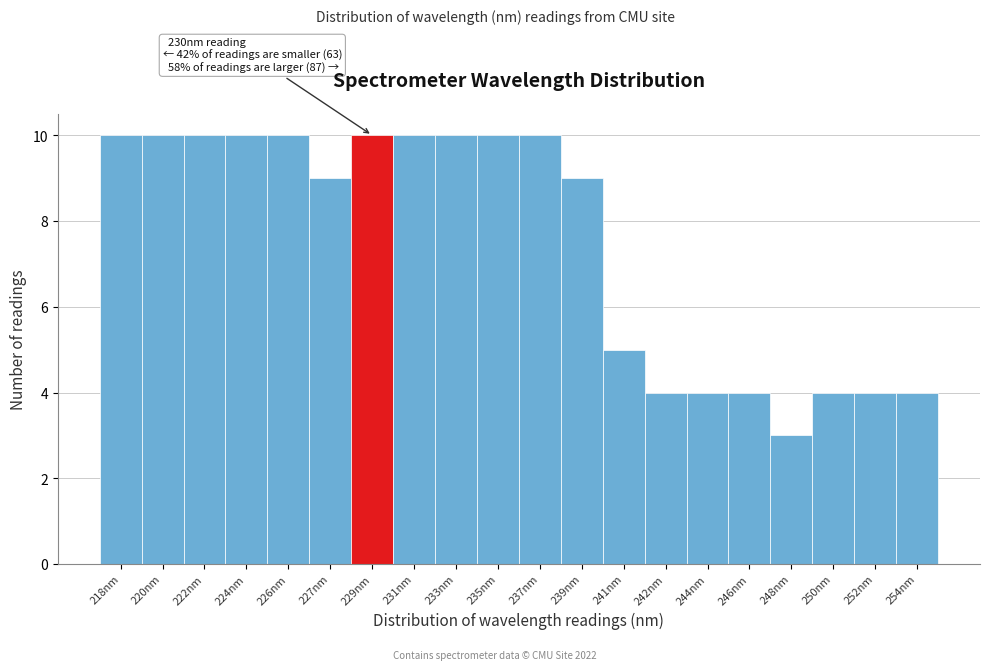

Reading right to left, what are all the values shown in this chart?

4	4	4	3	4	4	4	5	9	10	10	10	10	10	9	10	10	10	10	10